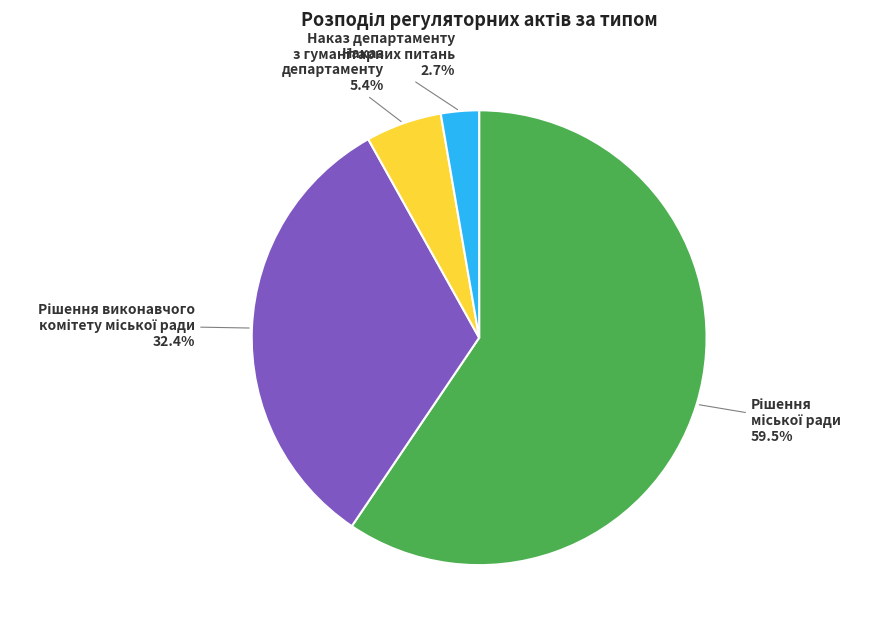

To the nearest percent, what is the difference between the largest and smallest slice percentages?

57%